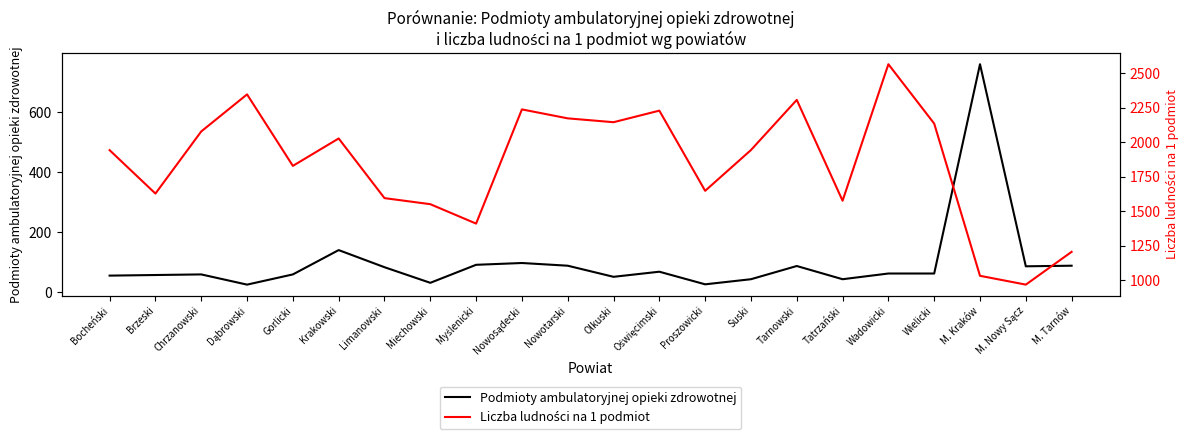

Reading right to left, what are all the values shown in this chart?

Podmioty ambulatoryjnej opieki zdrowotnej: 88	86	759	62	62	43	87	43	26	68	51	88	97	91	31	83	140	59	25	59	57	55
Liczba ludności na 1 podmiot: 1204	966	1030	2135	2566	1575	2307	1943	1647	2229	2145	2173	2238	1409	1550	1594	2027	1828	2347	2078	1627	1942